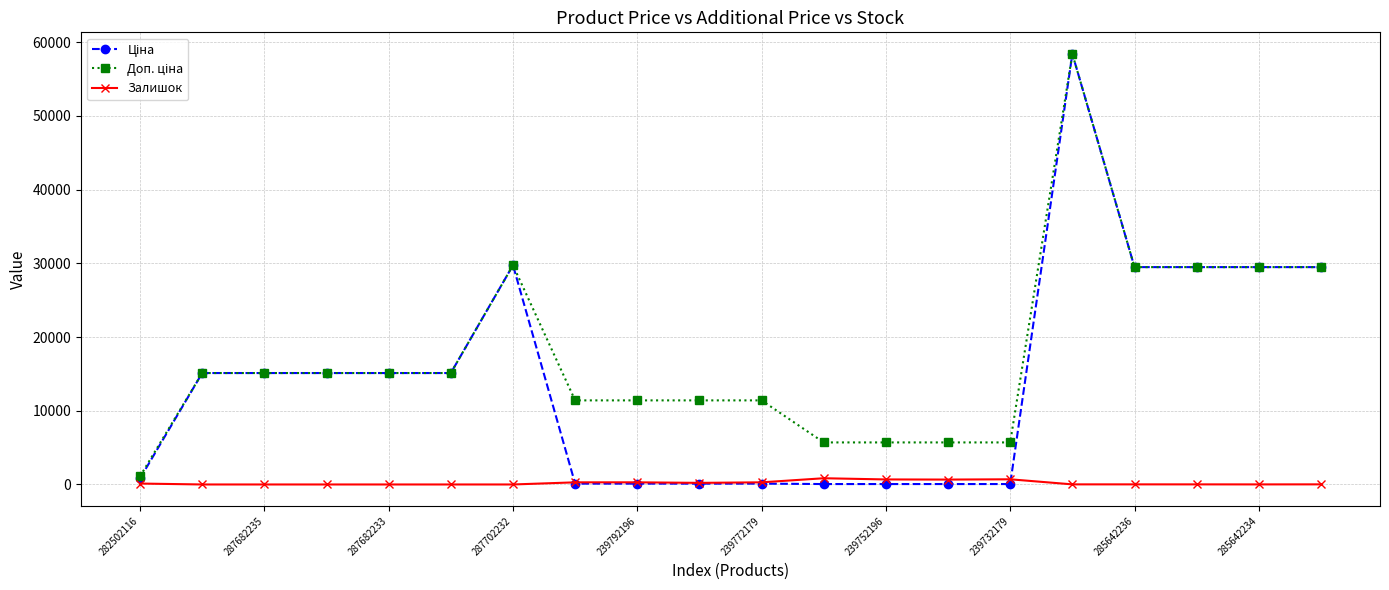

At how many categories does at least one series exceed 20908?

6